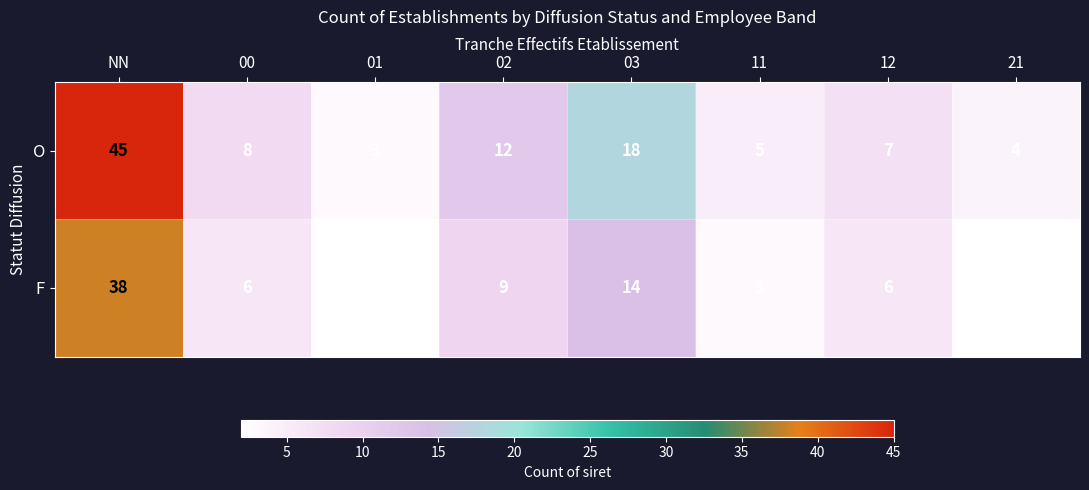

True or false: O has a value of 3 at 11.

False